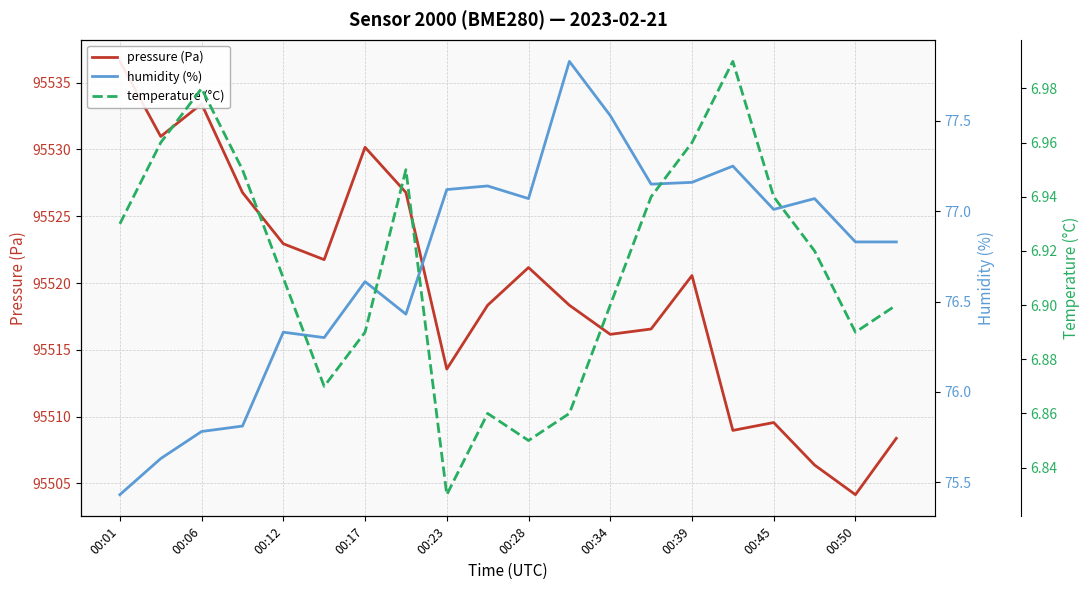

What is the difference between the maximum and minimum values in the pressure (Pa) series?

32.4